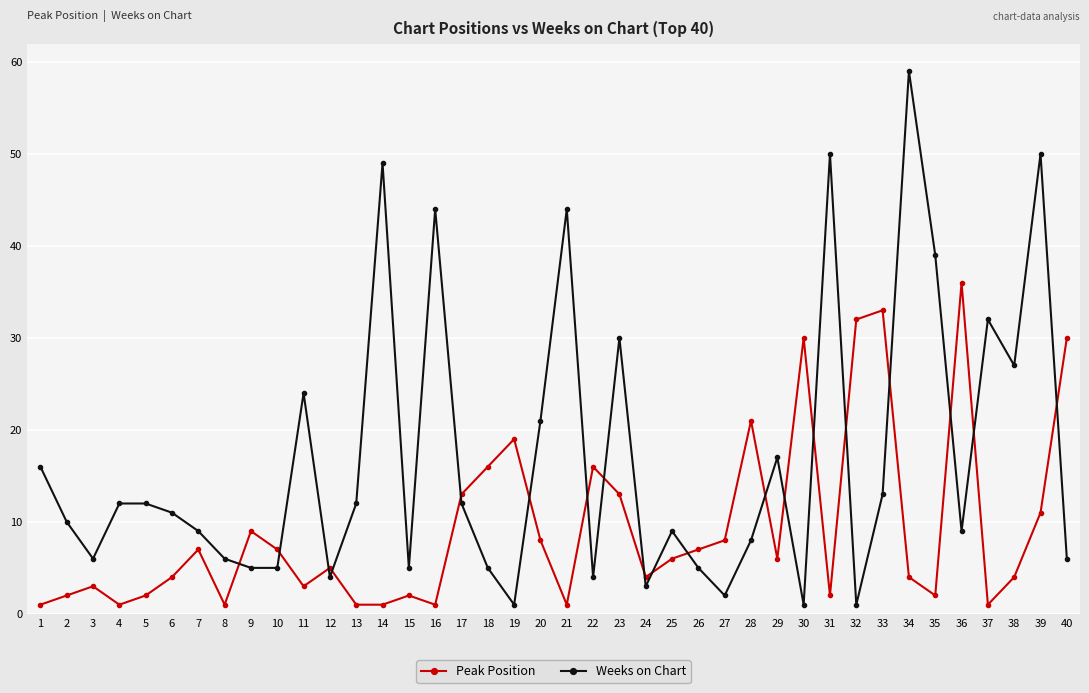

What is the sum of the Weeks on Chart values at 26 and 36?

14